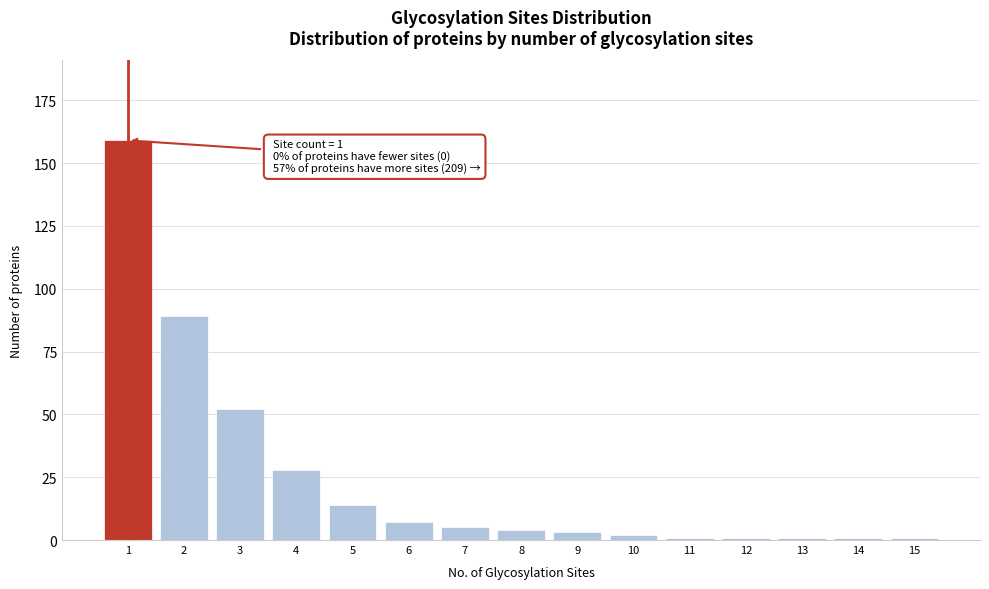

Reading left to right, extract all data points from this chart.

1=159	2=89	3=52	4=28	5=14	6=7	7=5	8=4	9=3	10=2	11=1	12=1	13=1	14=1	15=1